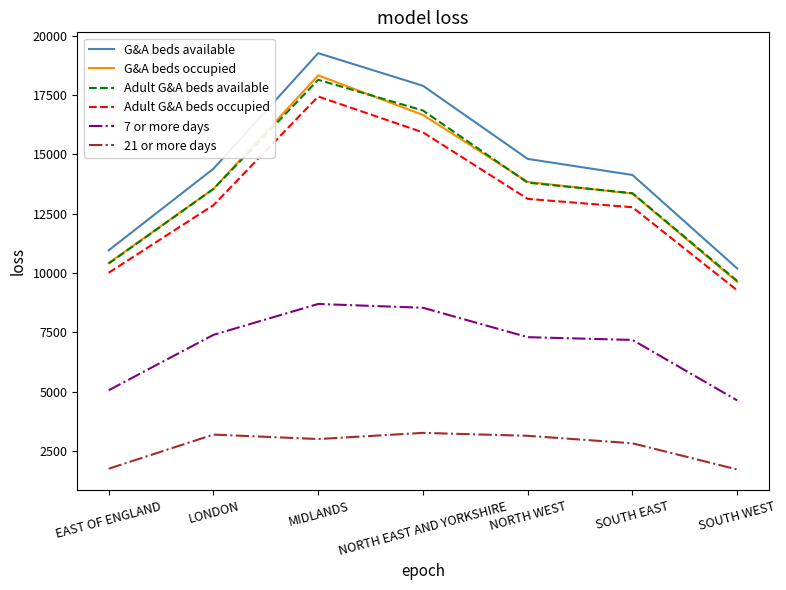

What is the spread (max minus min) of values at MIDLANDS?

16262